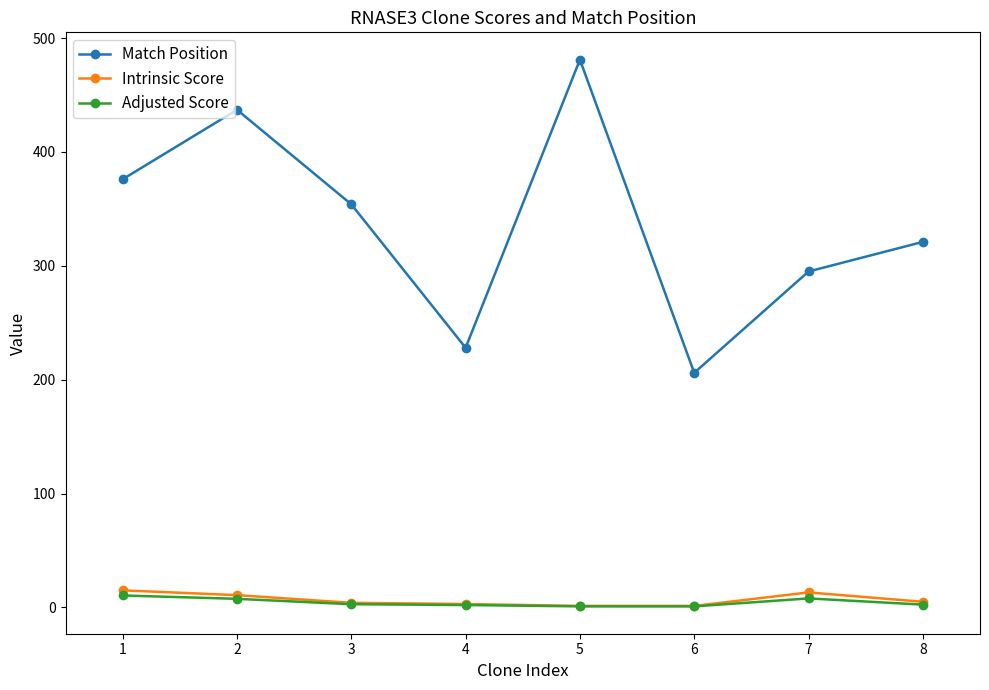

At which category is the sum across all series the highest?

5